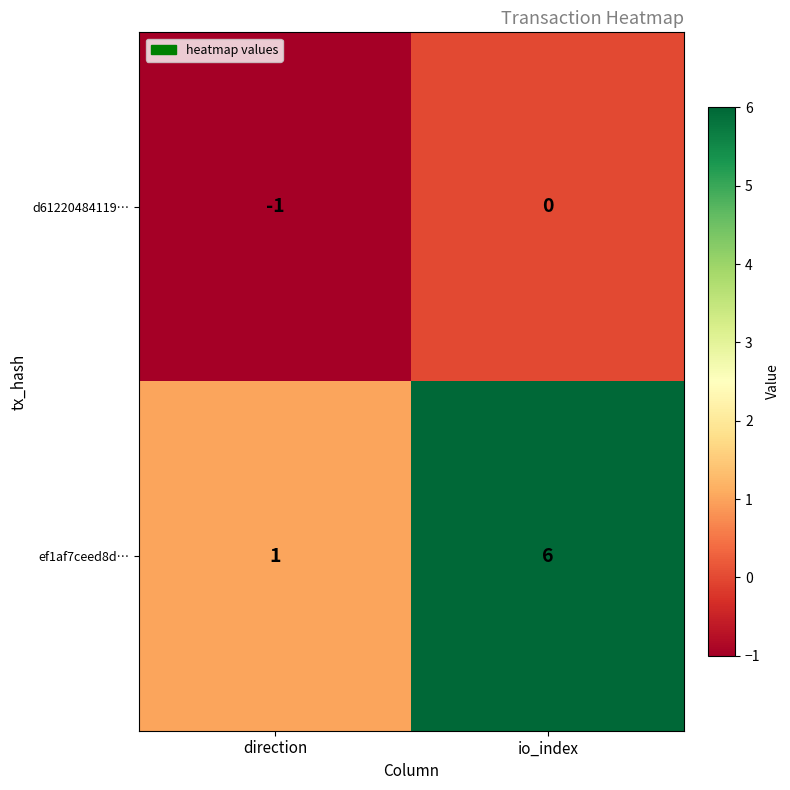

Is it true that d61220484119… equals 0 at io_index?

True